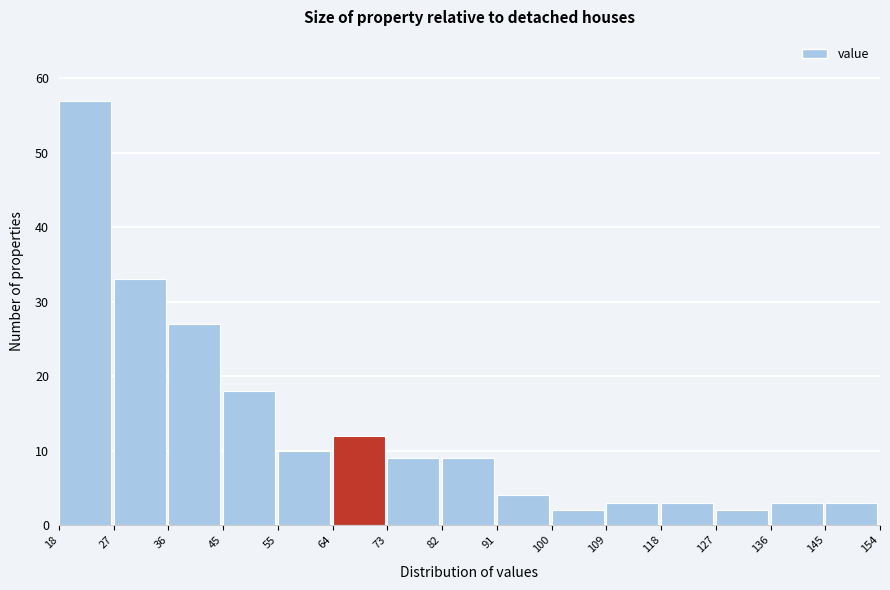

Reading left to right, transcribe this chart: for each bar, give the range it covers on the x-axis and its height. The values are not printed on the chart, so give them approximately, as read against the axis.

18 to 27: 57
27 to 36: 33
36 to 45: 27
45 to 55: 18
55 to 64: 10
64 to 73: 12
73 to 82: 9
82 to 91: 9
91 to 100: 4
100 to 109: 2
109 to 118: 3
118 to 127: 3
127 to 136: 2
136 to 145: 3
145 to 154: 3